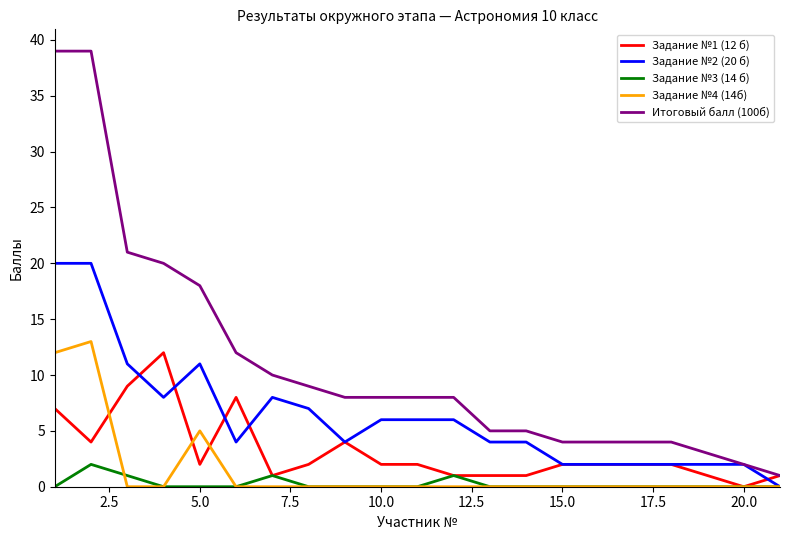

True or false: Задание №3 (14 б) and Итоговый балл (100б) intersect in this chart.

False